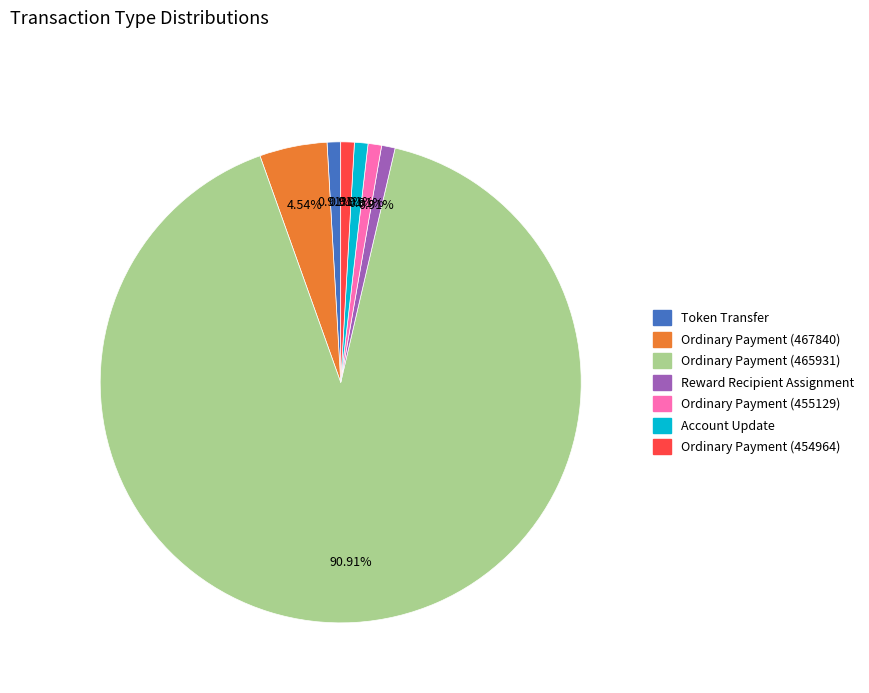

To the nearest percent, what portion does Ordinary Payment (455129) represent?

1%